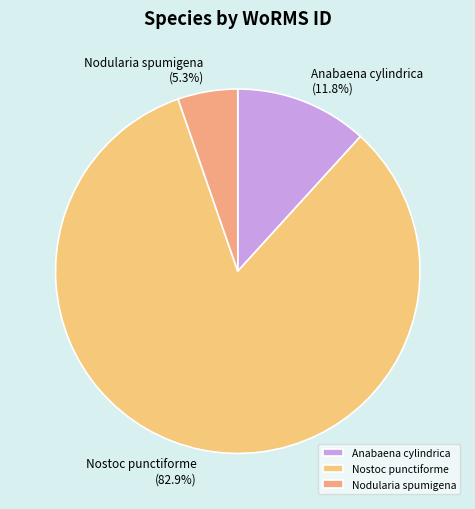

Count the number of slices in the pie.

3